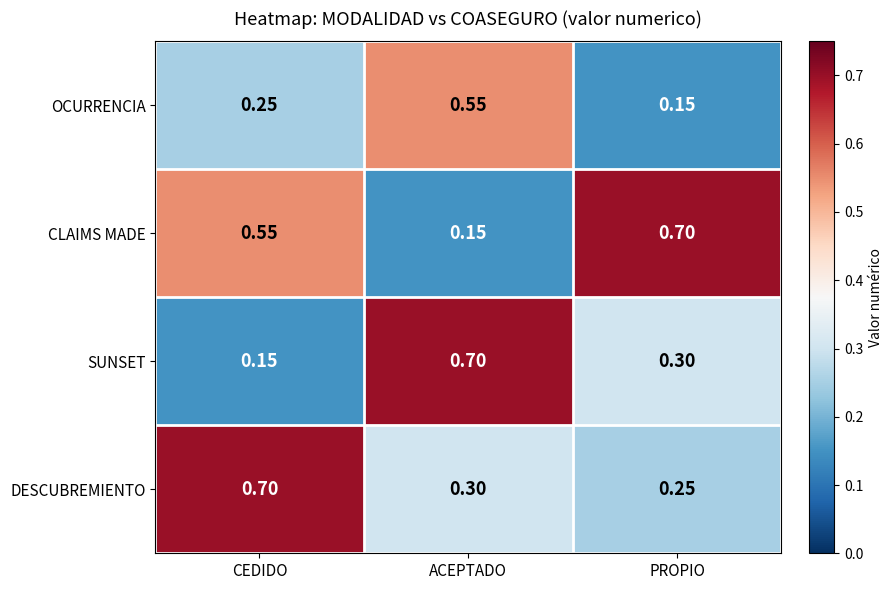

Which series changed the most between CEDIDO and ACEPTADO?

SUNSET